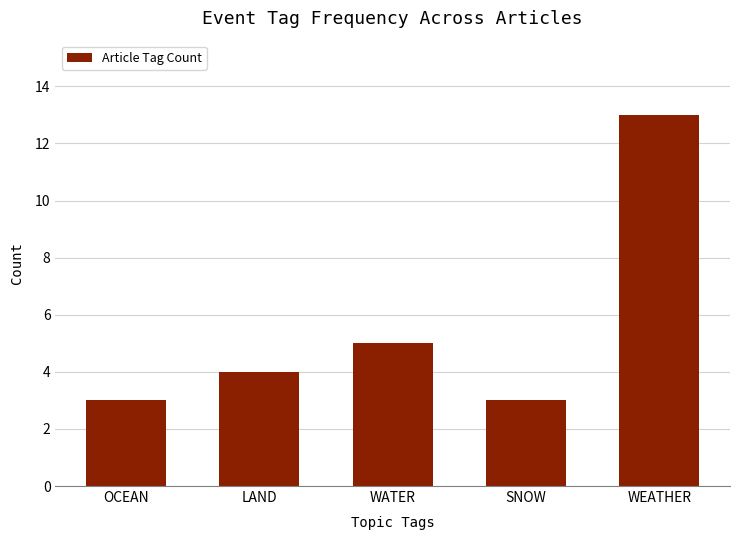

How many bars are there in total?

5